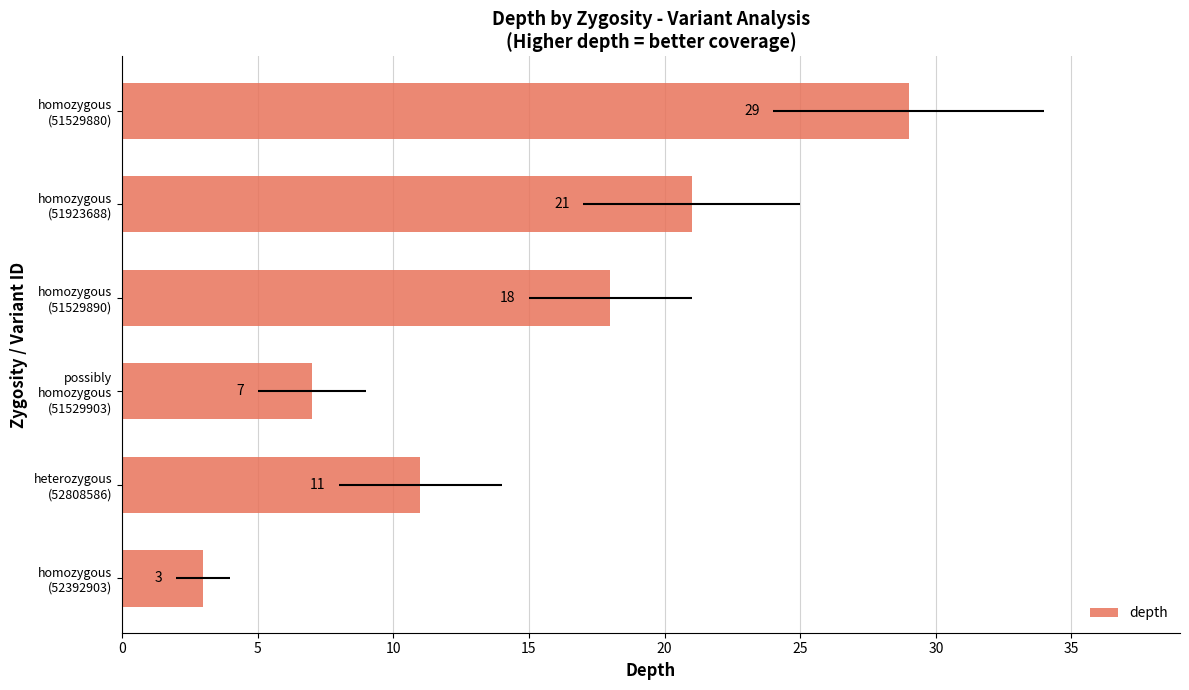

What is the smallest value displayed?

3